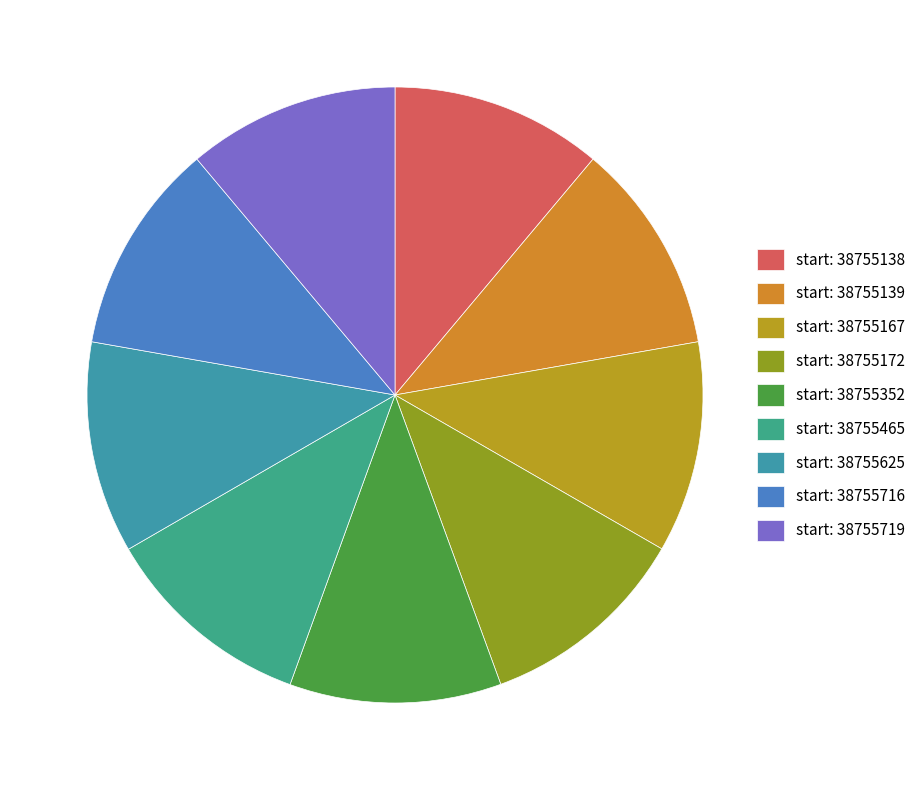

How many segments does this pie chart have?

9